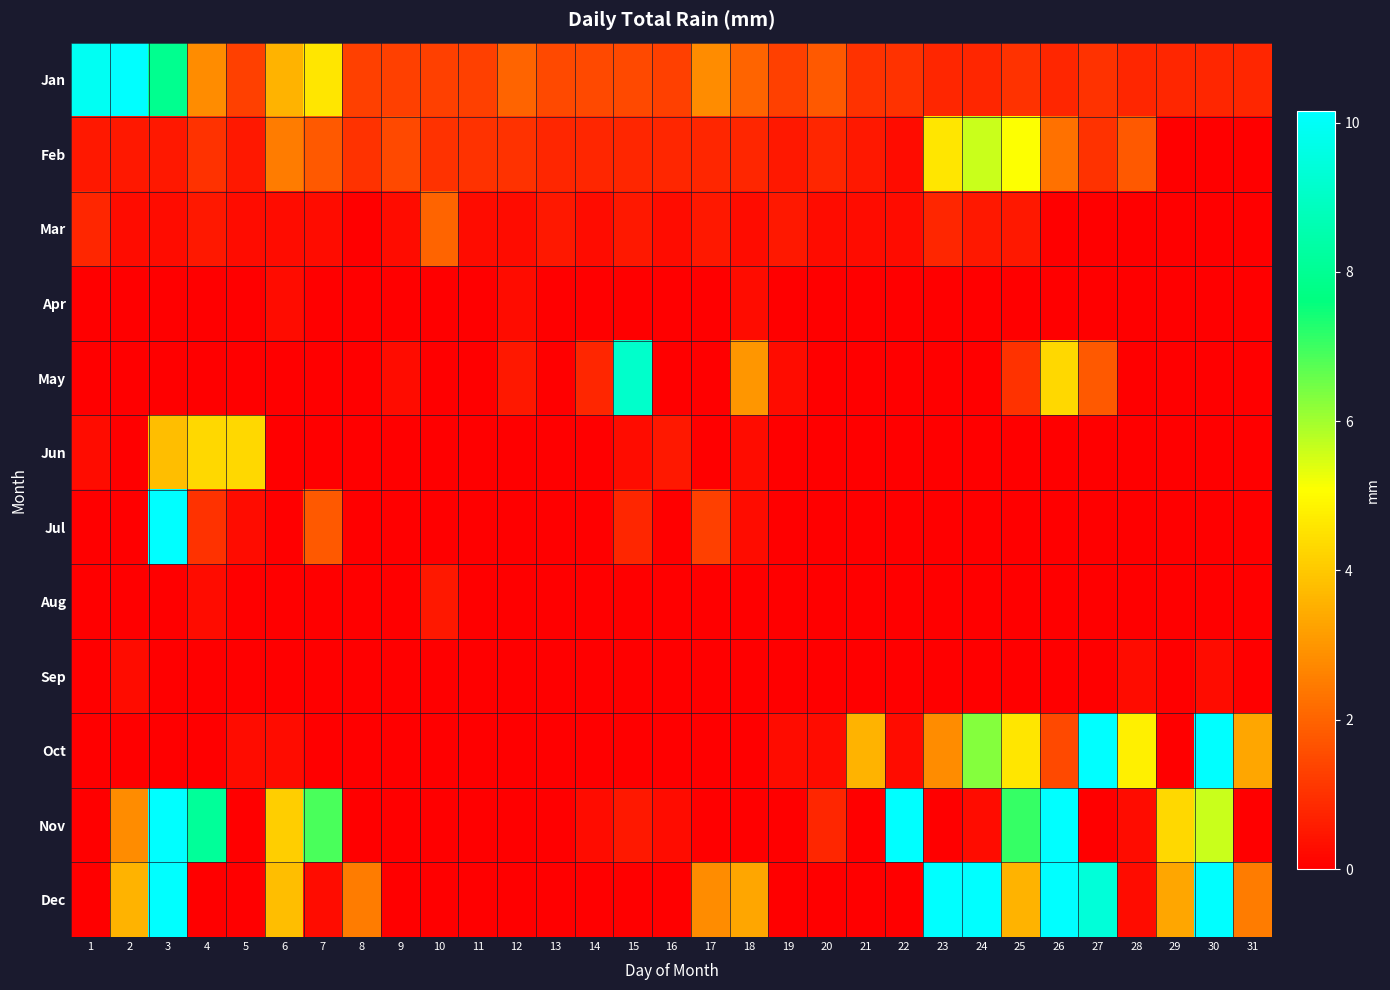

Reading left to right, what are all the values shown in this chart?

Jan: 1=9.9	2=31.8	3=7.9	4=2.8	5=1.3	6=3.6	7=4.6	8=1.3	9=1.3	10=1.3	11=1.3	12=2.0	13=1.5	14=1.5	15=1.5	16=1.3	17=2.8	18=2.0	19=1.3	20=1.8	21=1.0	22=1.0	23=0.8	24=0.8	25=1.0	26=0.8	27=1.0	28=0.8	29=0.8	30=0.8	31=0.8
Feb: 1=0.5	2=0.5	3=0.5	4=1.0	5=0.5	6=2.5	7=1.8	8=1.0	9=1.5	10=1.0	11=1.0	12=1.0	13=0.8	14=0.8	15=0.8	16=0.8	17=0.8	18=0.8	19=0.5	20=0.8	21=0.5	22=0.2	23=4.6	24=5.6	25=5.1	26=2.3	27=1.0	28=1.8	29=0.0	30=0.0	31=0.0
Mar: 1=0.8	2=0.2	3=0.2	4=0.5	5=0.2	6=0.2	7=0.2	8=0.0	9=0.2	10=2.0	11=0.2	12=0.2	13=0.5	14=0.2	15=0.5	16=0.2	17=0.5	18=0.2	19=0.5	20=0.2	21=0.2	22=0.2	23=0.8	24=0.5	25=0.5	26=0.0	27=0.0	28=0.0	29=0.0	30=0.0	31=0.0
Apr: 1=0.0	2=0.0	3=0.0	4=0.0	5=0.0	6=0.2	7=0.0	8=0.0	9=0.0	10=0.0	11=0.0	12=0.2	13=0.0	14=0.0	15=0.0	16=0.0	17=0.0	18=0.2	19=0.0	20=0.0	21=0.0	22=0.0	23=0.0	24=0.0	25=0.0	26=0.0	27=0.0	28=0.0	29=0.0	30=0.0	31=0.0
May: 1=0.0	2=0.0	3=0.0	4=0.0	5=0.0	6=0.0	7=0.0	8=0.0	9=0.2	10=0.0	11=0.0	12=0.5	13=0.0	14=0.8	15=9.1	16=0.0	17=0.0	18=3.0	19=0.2	20=0.0	21=0.0	22=0.0	23=0.0	24=0.0	25=1.0	26=4.3	27=1.8	28=0.0	29=0.0	30=0.0	31=0.0
Jun: 1=0.2	2=0.0	3=3.8	4=4.3	5=4.3	6=0.0	7=0.0	8=0.0	9=0.0	10=0.0	11=0.0	12=0.0	13=0.0	14=0.0	15=0.2	16=0.5	17=0.0	18=0.2	19=0.0	20=0.0	21=0.0	22=0.0	23=0.0	24=0.0	25=0.0	26=0.0	27=0.0	28=0.0	29=0.0	30=0.0	31=0.0
Jul: 1=0.0	2=0.0	3=10.7	4=1.0	5=0.2	6=0.0	7=1.8	8=0.0	9=0.0	10=0.0	11=0.0	12=0.0	13=0.0	14=0.0	15=0.8	16=0.0	17=1.3	18=0.2	19=0.0	20=0.0	21=0.0	22=0.0	23=0.0	24=0.0	25=0.0	26=0.0	27=0.0	28=0.0	29=0.0	30=0.0	31=0.0
Aug: 1=0.0	2=0.0	3=0.0	4=0.2	5=0.0	6=0.0	7=0.0	8=0.0	9=0.0	10=0.5	11=0.0	12=0.0	13=0.0	14=0.0	15=0.0	16=0.0	17=0.0	18=0.0	19=0.0	20=0.0	21=0.0	22=0.0	23=0.0	24=0.0	25=0.0	26=0.0	27=0.0	28=0.0	29=0.0	30=0.0	31=0.0
Sep: 1=0.0	2=0.2	3=0.0	4=0.0	5=0.0	6=0.0	7=0.0	8=0.0	9=0.0	10=0.0	11=0.0	12=0.0	13=0.0	14=0.0	15=0.0	16=0.0	17=0.0	18=0.0	19=0.0	20=0.0	21=0.0	22=0.0	23=0.0	24=0.0	25=0.0	26=0.0	27=0.0	28=0.2	29=0.0	30=0.2	31=0.0
Oct: 1=0.0	2=0.0	3=0.0	4=0.0	5=0.2	6=0.2	7=0.0	8=0.0	9=0.0	10=0.0	11=0.0	12=0.0	13=0.0	14=0.0	15=0.0	16=0.0	17=0.0	18=0.0	19=0.2	20=0.2	21=3.6	22=0.2	23=2.8	24=6.3	25=4.6	26=1.5	27=20.3	28=4.8	29=0.0	30=32.3	31=3.3
Nov: 1=0.0	2=2.8	3=10.7	4=8.1	5=0.0	6=4.1	7=6.9	8=0.0	9=0.0	10=0.0	11=0.0	12=0.0	13=0.0	14=0.2	15=0.5	16=0.2	17=0.0	18=0.0	19=0.0	20=0.8	21=0.0	22=13.5	23=0.0	24=0.2	25=7.1	26=12.4	27=0.0	28=0.2	29=4.3	30=5.6	31=0.0
Dec: 1=0.0	2=3.6	3=10.2	4=0.0	5=0.0	6=3.8	7=0.2	8=2.5	9=0.0	10=0.0	11=0.0	12=0.0	13=0.0	14=0.0	15=0.0	16=0.0	17=2.8	18=3.3	19=0.0	20=0.0	21=0.0	22=0.0	23=12.2	24=16.0	25=3.6	26=18.3	27=9.4	28=0.2	29=3.3	30=10.2	31=2.5